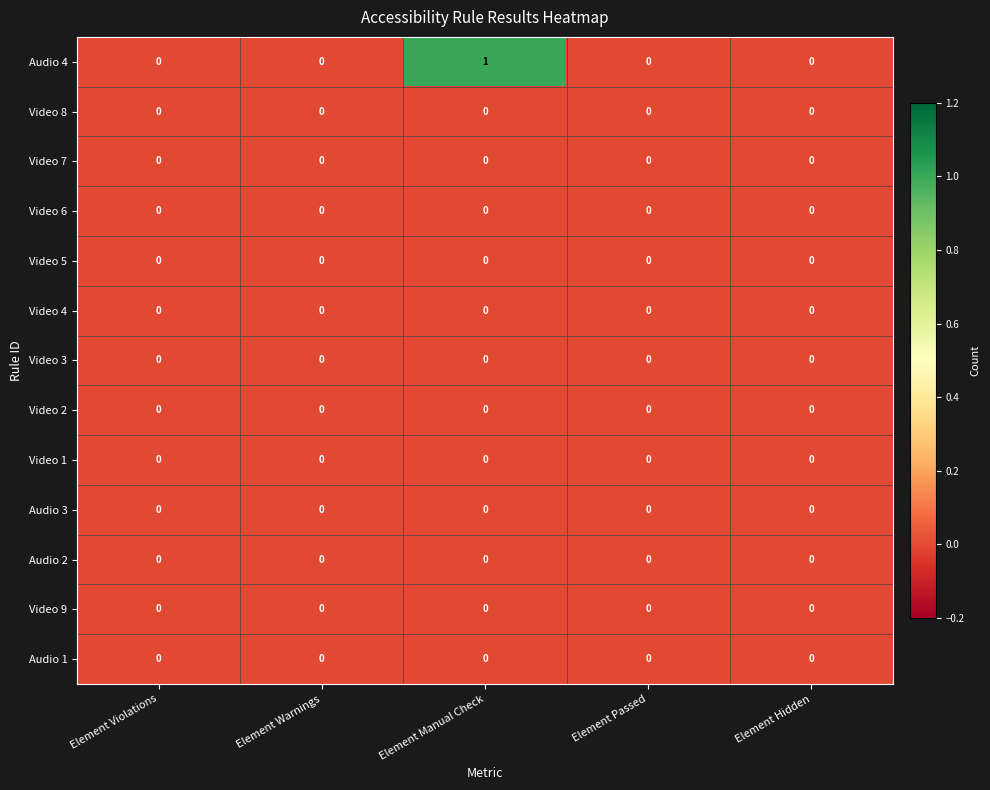

At which category does the chart reach its peak across all series?

Element Manual Check